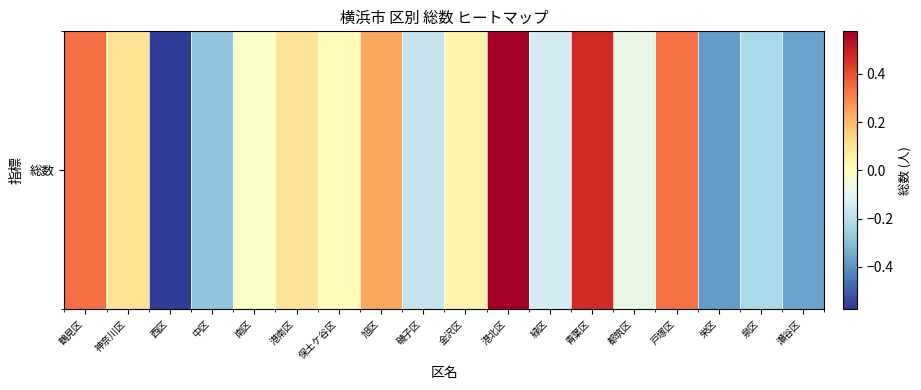

How many values are below zero?

9